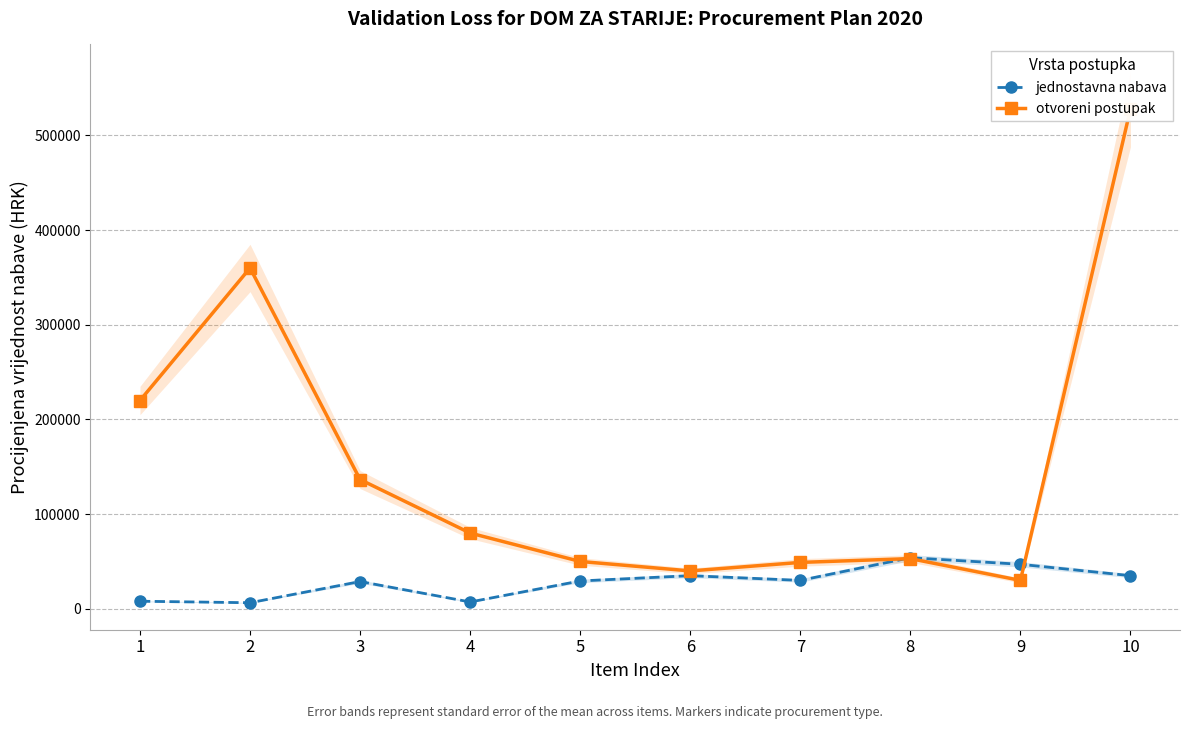

What is the smallest value displayed?

6400